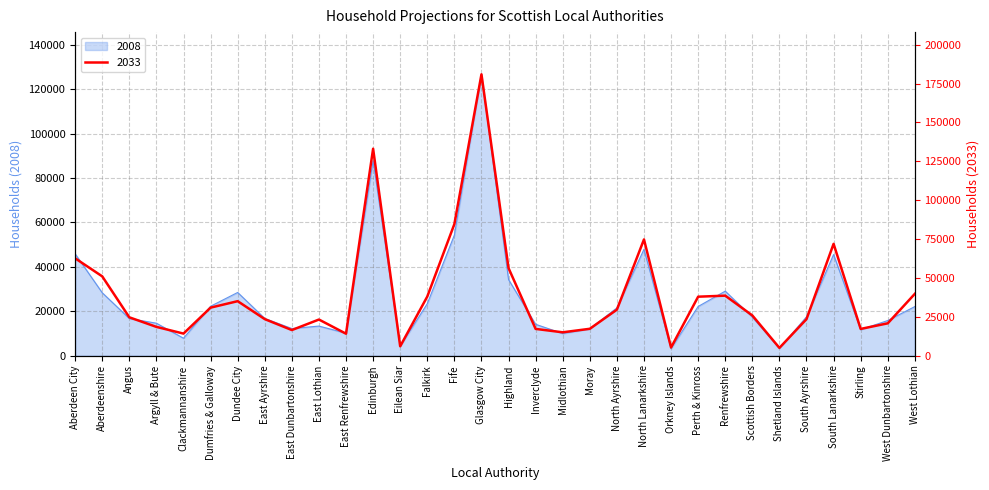

The value of 2008 at Renfrewshire is 29060. True or false?

True